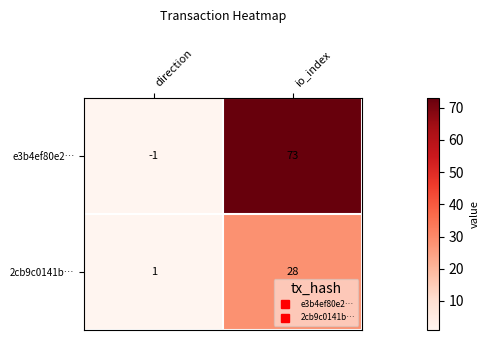

At which label is 2cb9c0141b… closest to 14?

direction